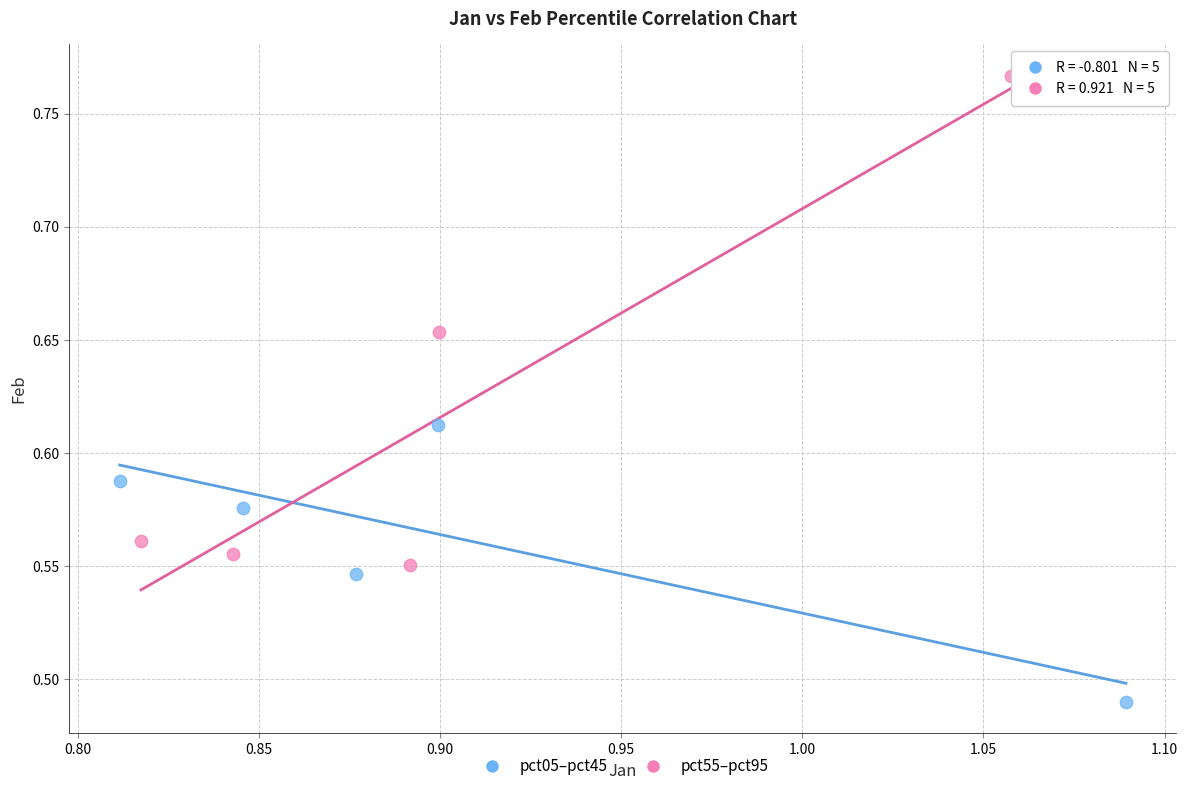

Which series contains the lowest Y value?

pct05–pct45